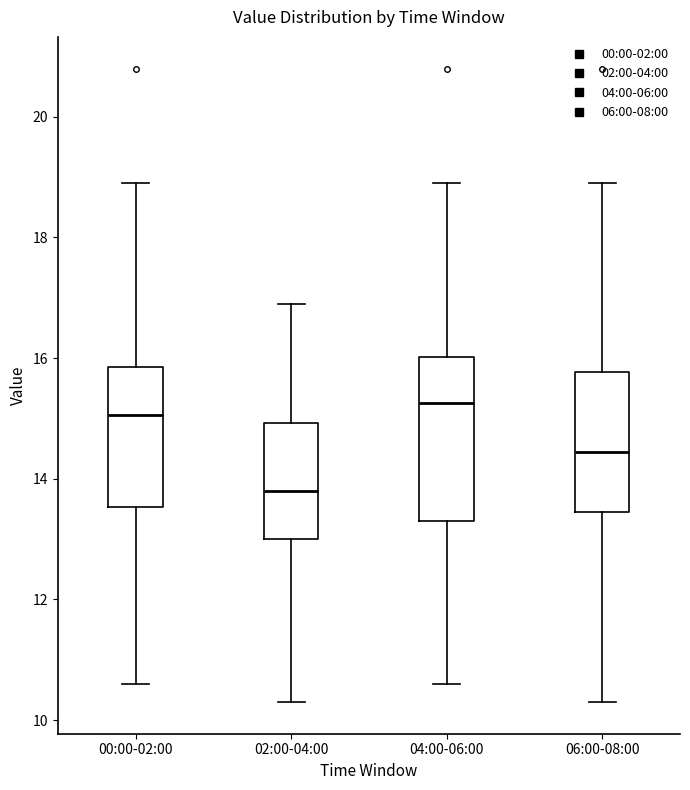

Where does the median line of the box for 04:00-06:00 sit on the y-axis? The values are not printed on the chart, so give them approximately, as read against the axis.

15.2